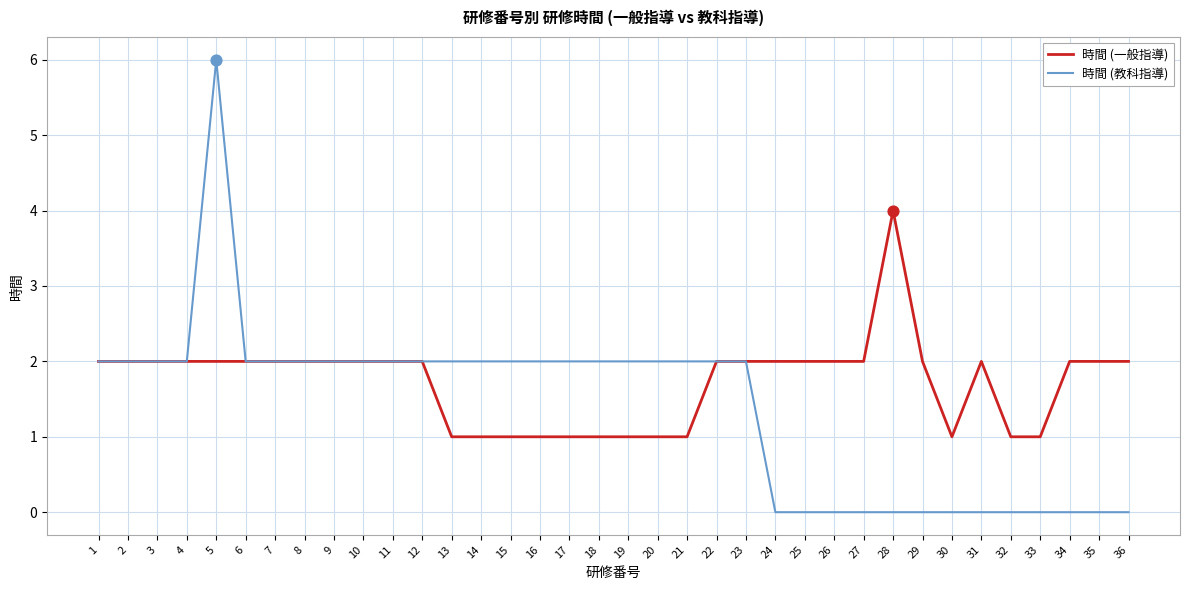

Which series has the widest spread of values?

時間 (教科指導)